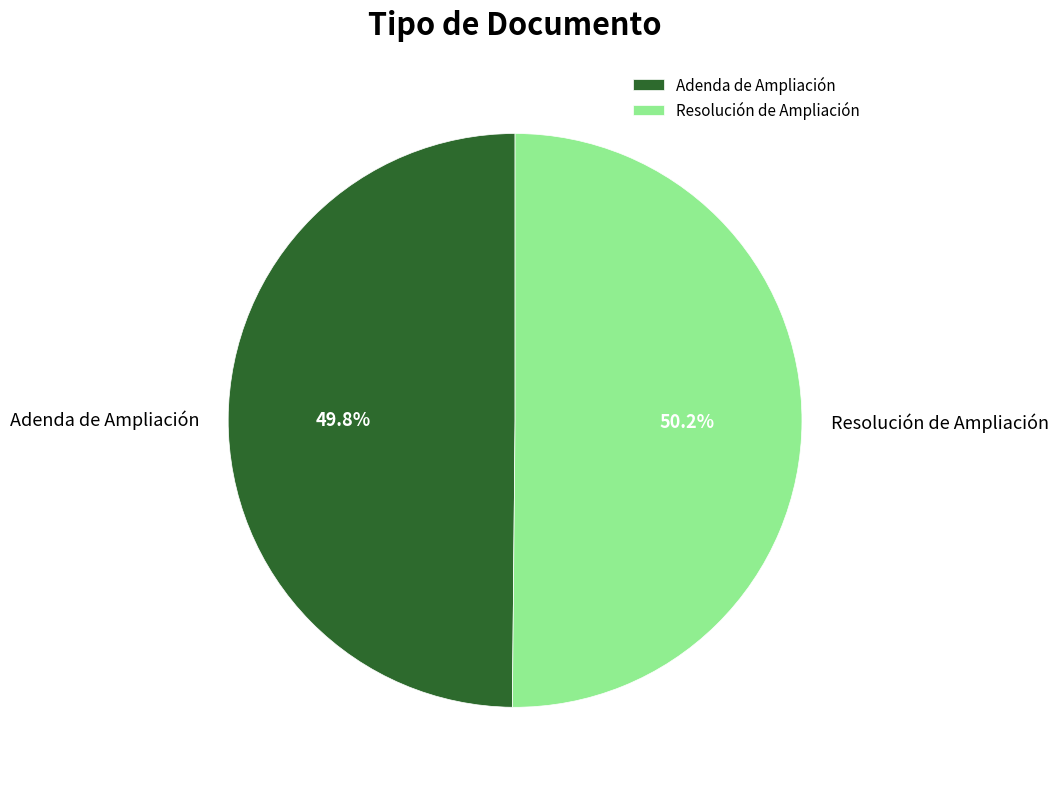

What is the ratio of the value at Adenda de Ampliación to the value at Resolución de Ampliación?

1.0